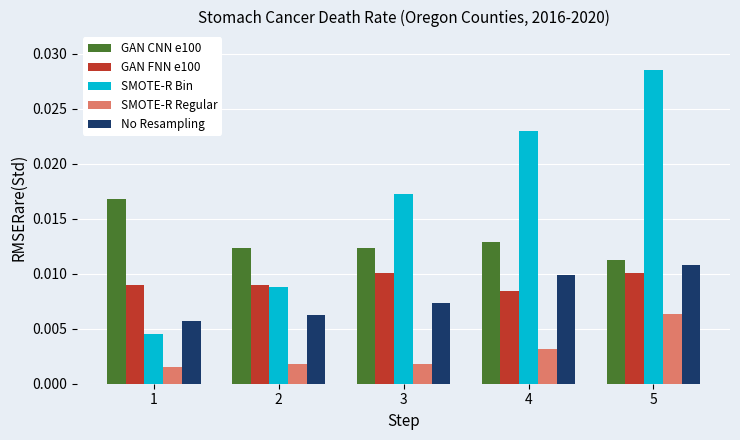

At which label does SMOTE-R Bin reach its minimum?

1